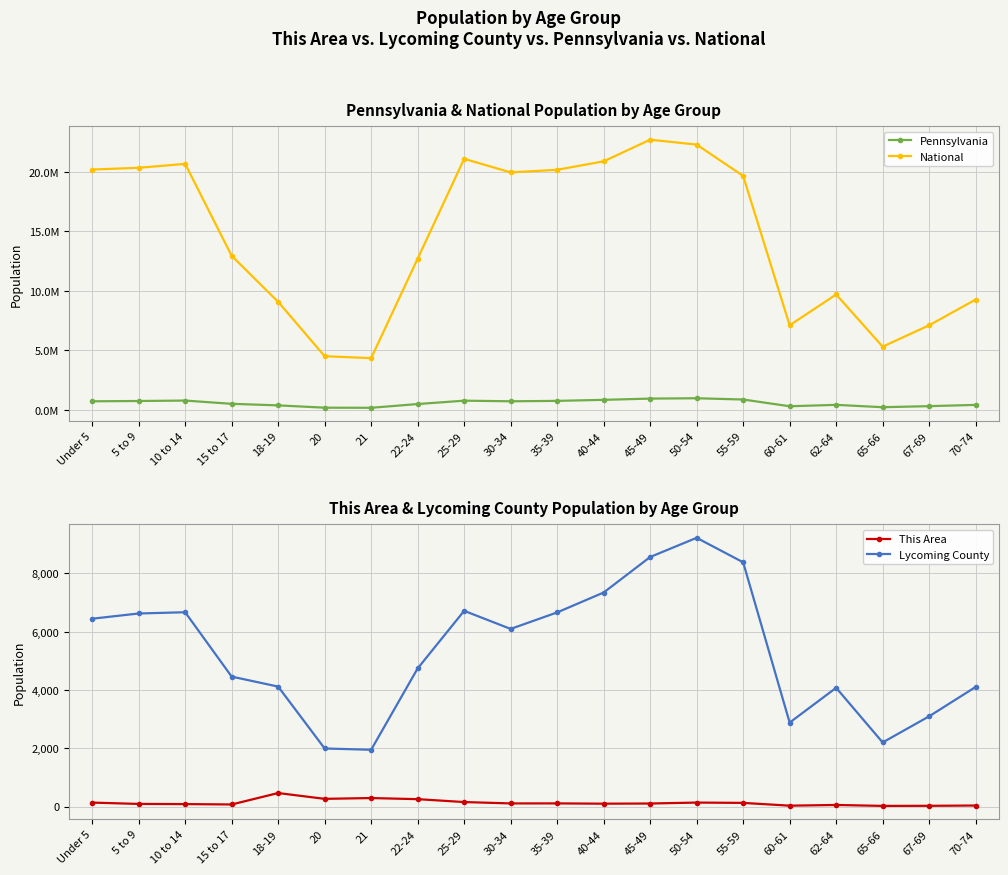

How many lines are shown in the chart?

4